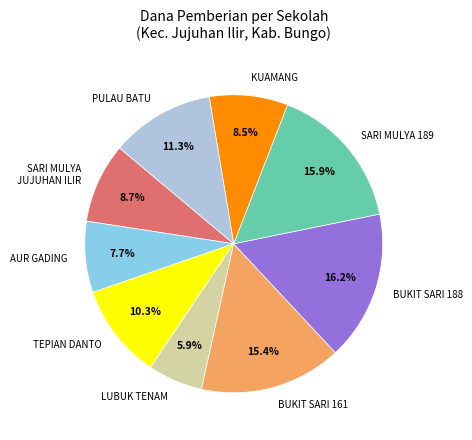

Is there a majority slice in this chart?

No